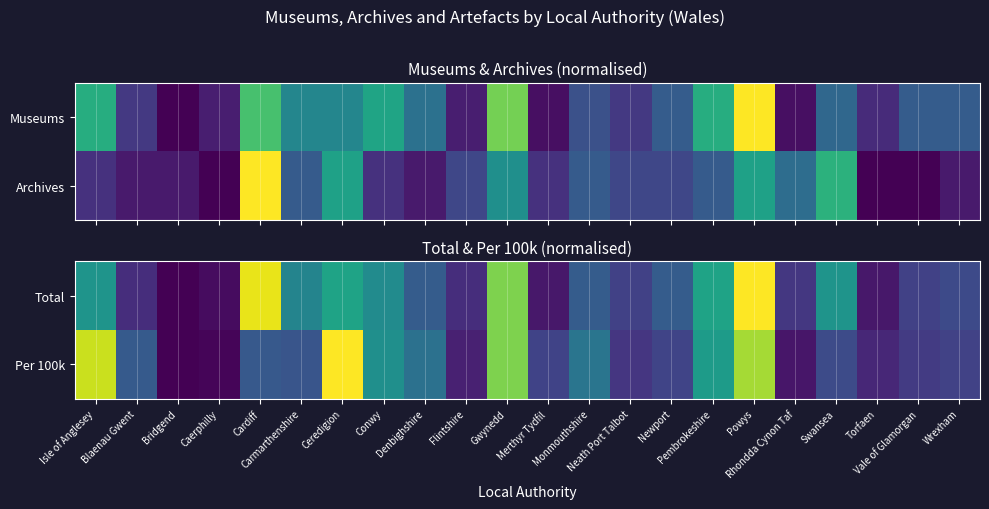

What is the total value across all series at Gwynedd?

1.6